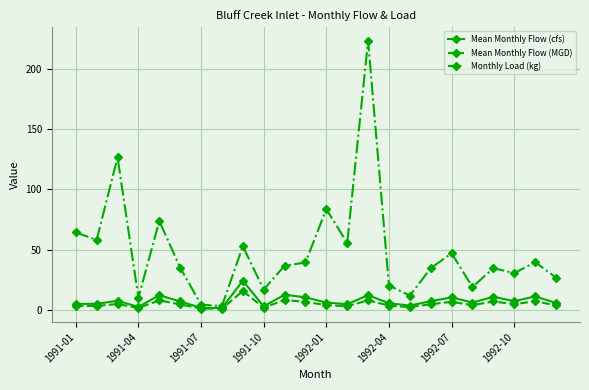

Which series has the largest total across all categories?

Monthly Load (kg)